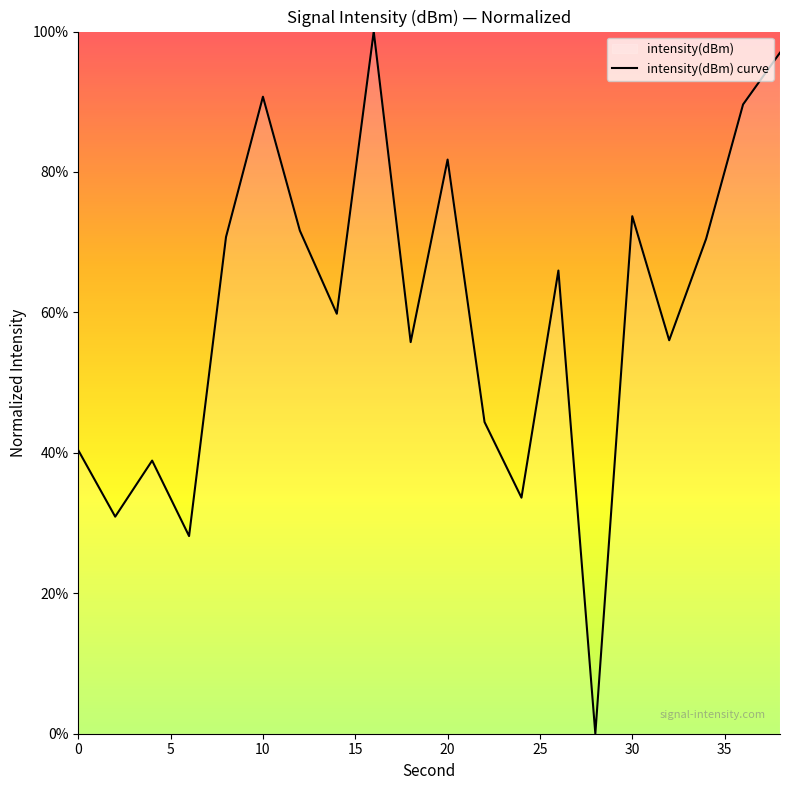

How many positive values are there?

19